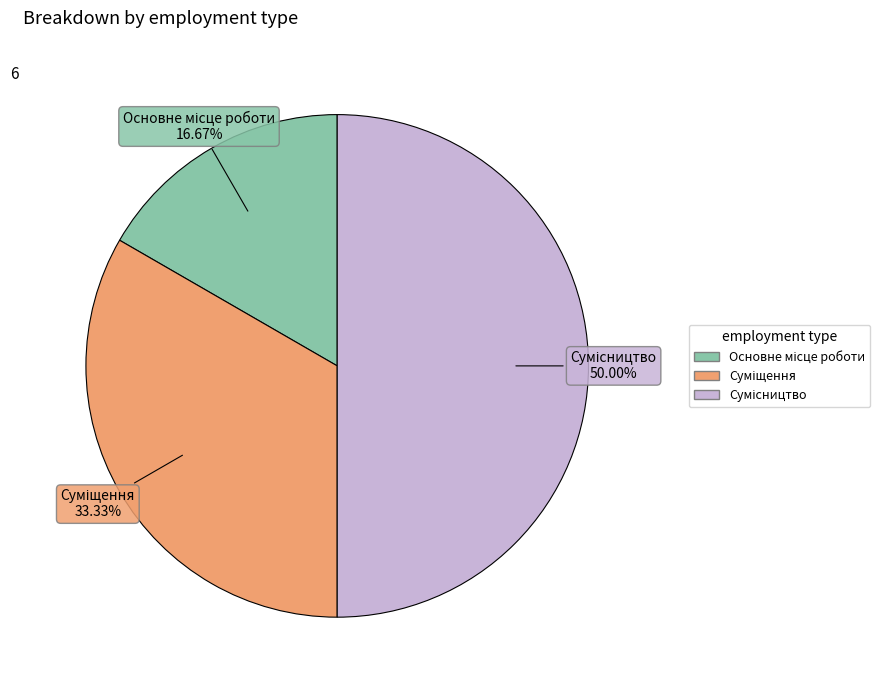

How many segments does this pie chart have?

3